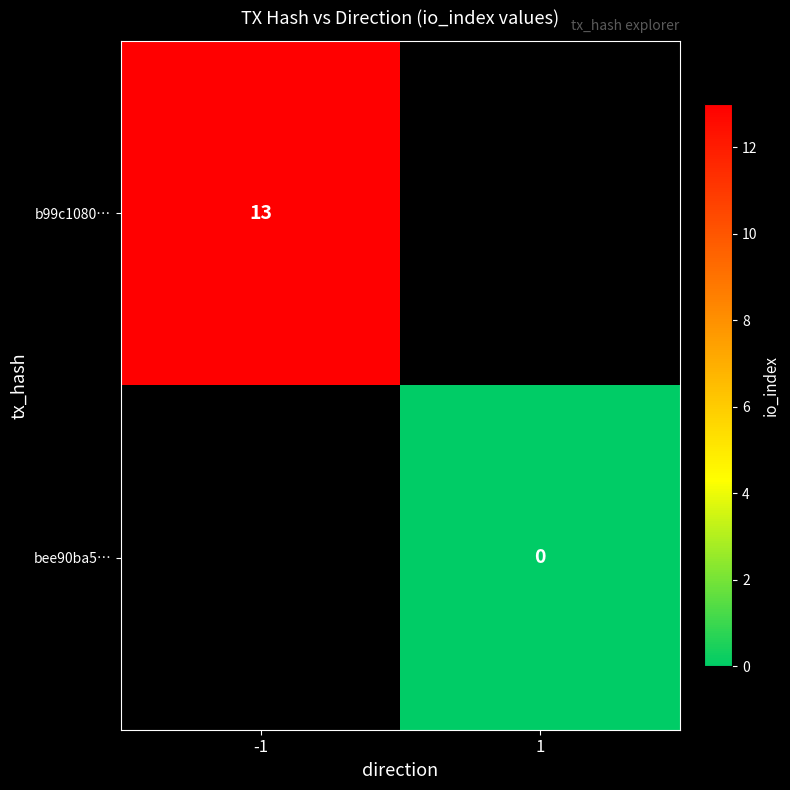

Is the value of b99c1080… at -1 greater than the value of bee90ba5… at 1?

Yes